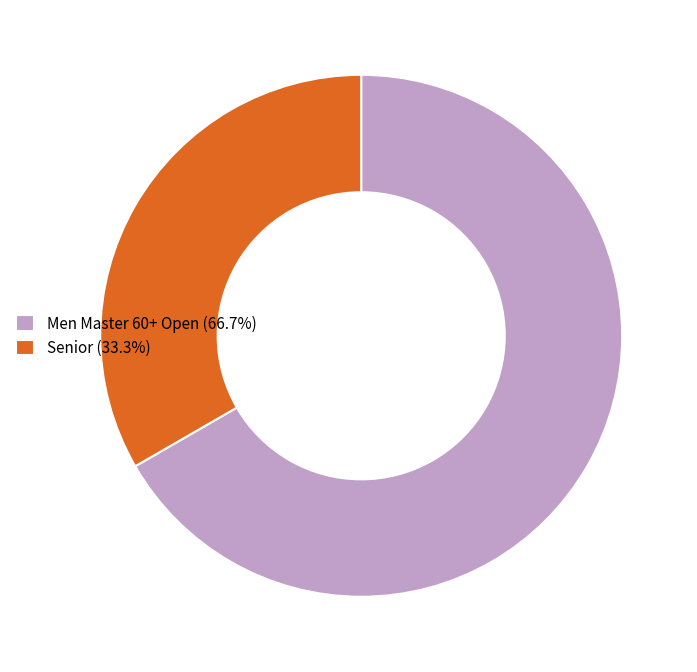

Do Senior (33.3%) and Men Master 60+ Open (66.7%) together represent more than half of the pie?

Yes